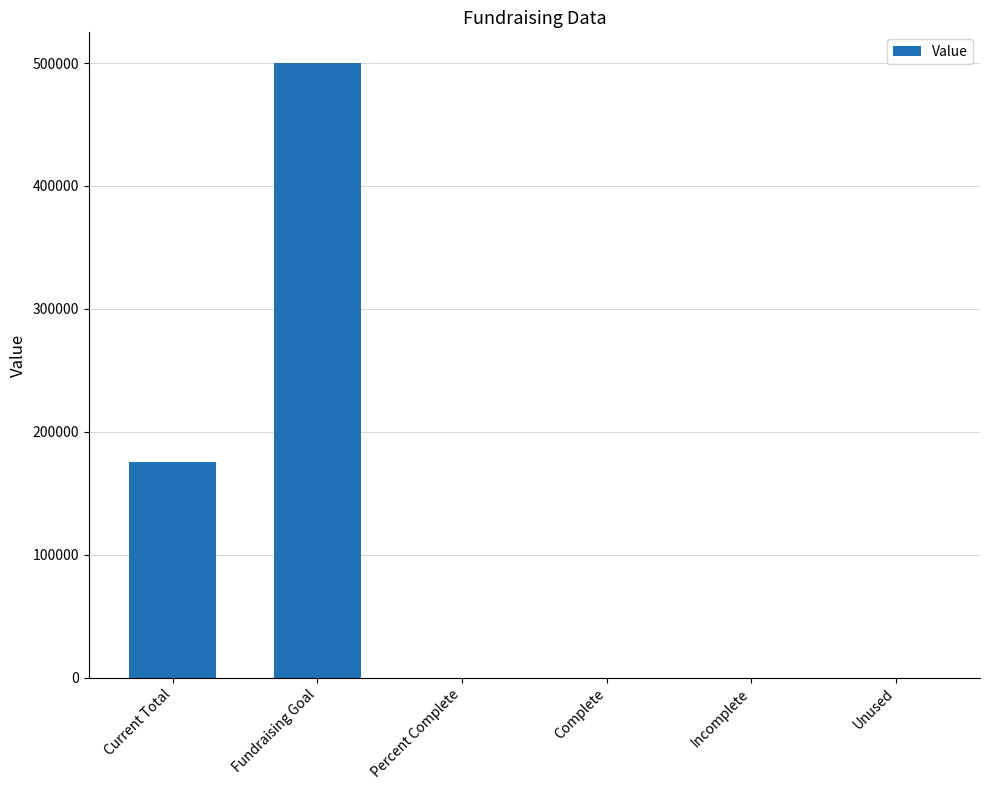

What is the sum of all values?

675601.4